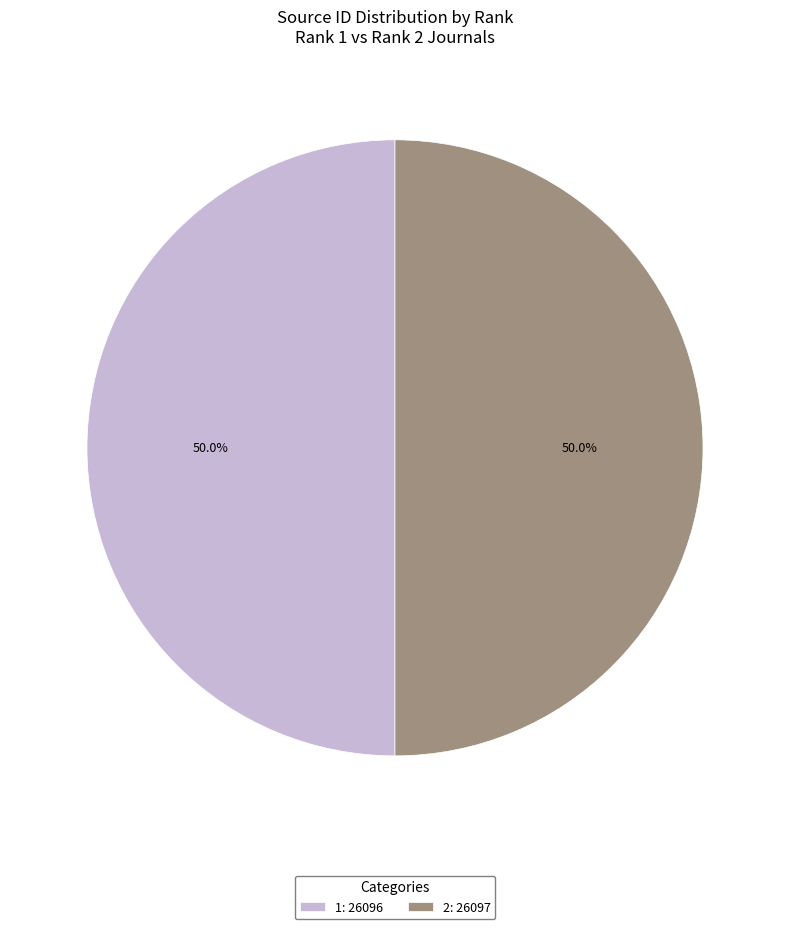

True or false: 1 accounts for 50% of the total.

True